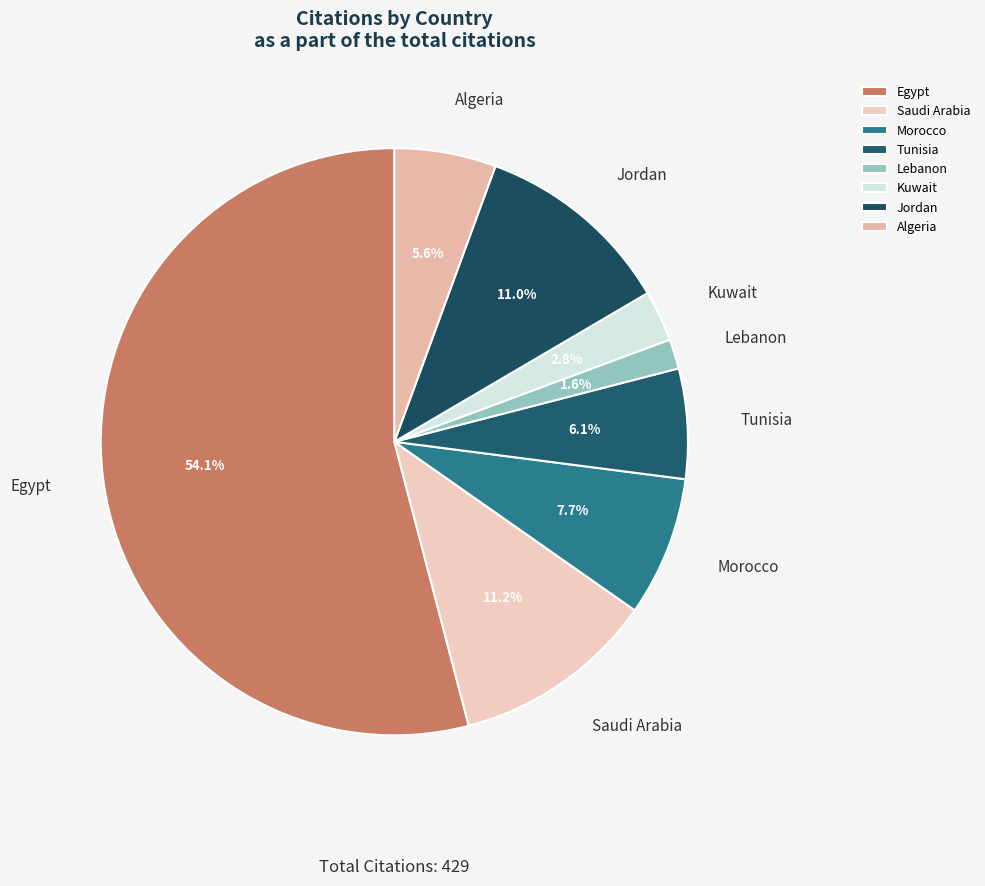

Is it true that Jordan is 11% of the pie?

True